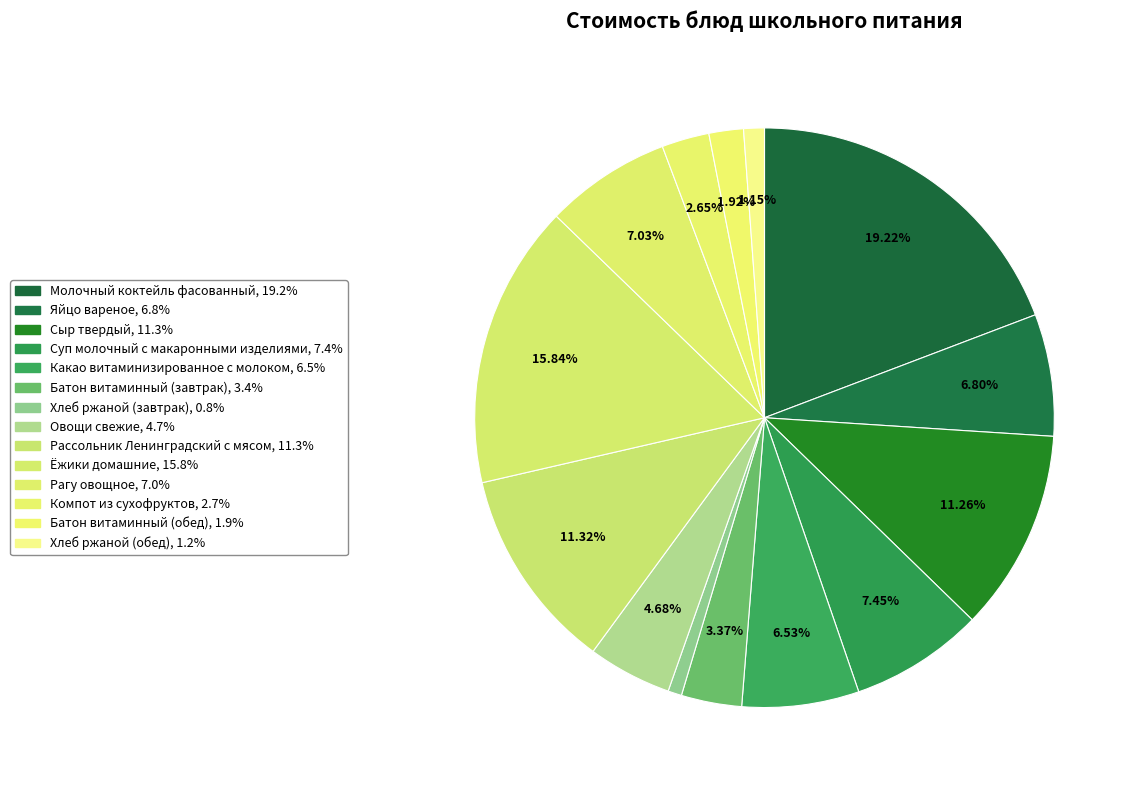

Is it true that Хлеб ржаной (завтрак) is 1% of the pie?

True